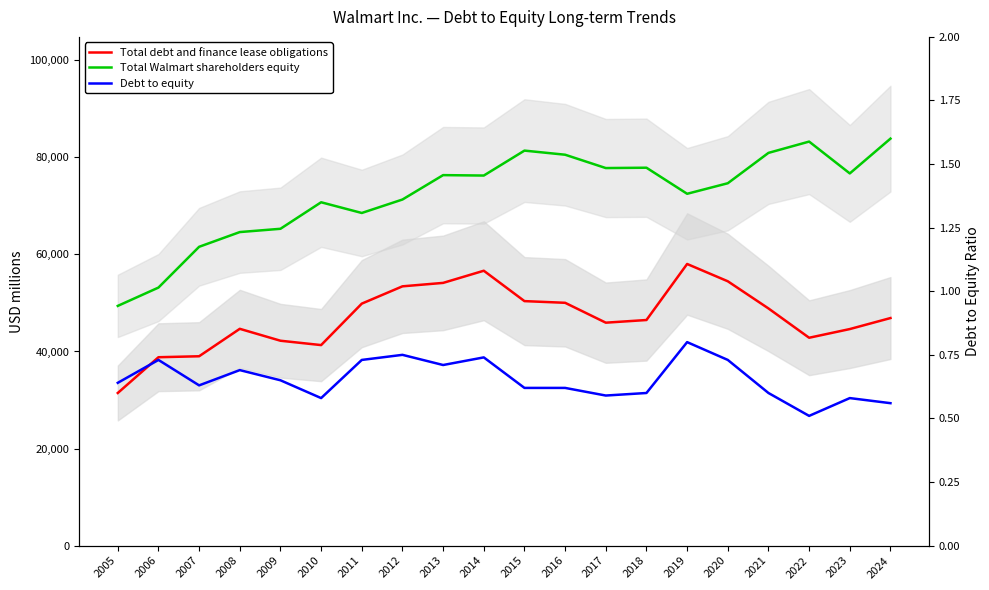

List the series in order of their peak value, lowest first.

Debt to equity, Total debt and finance lease obligations, Total Walmart shareholders equity